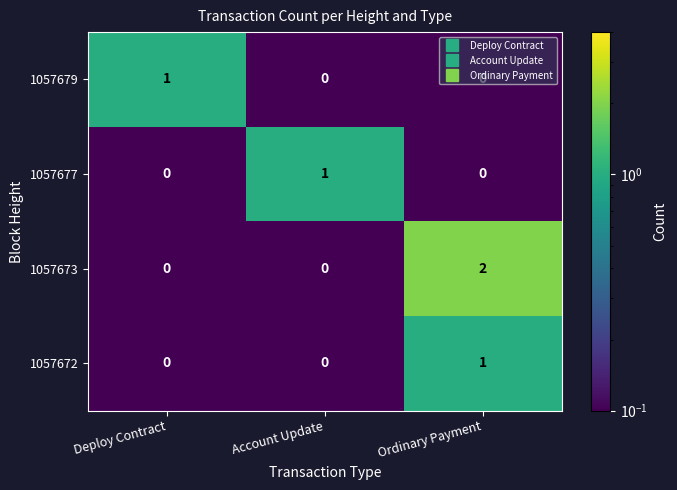

At which label does 1057679 reach its peak?

Deploy Contract